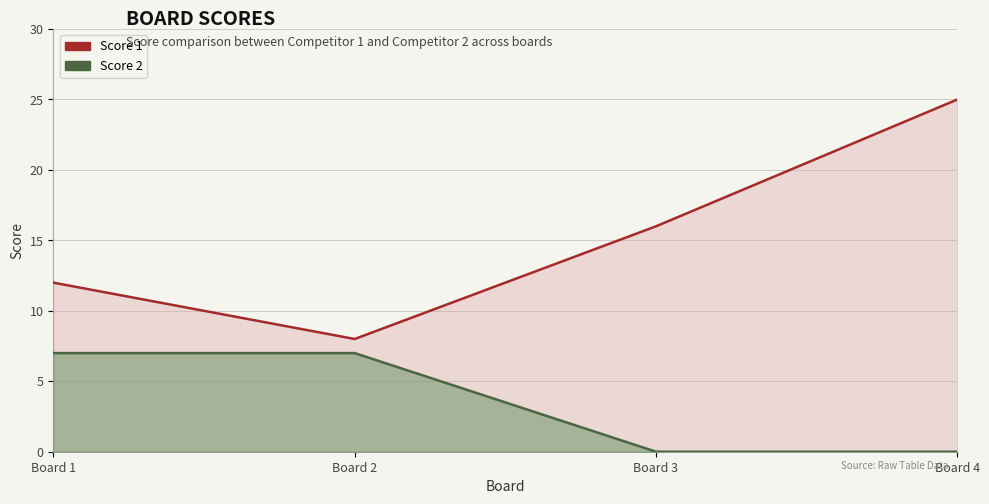

At Board 2, list the series in order from largest to smallest.

Score 1, Score 2